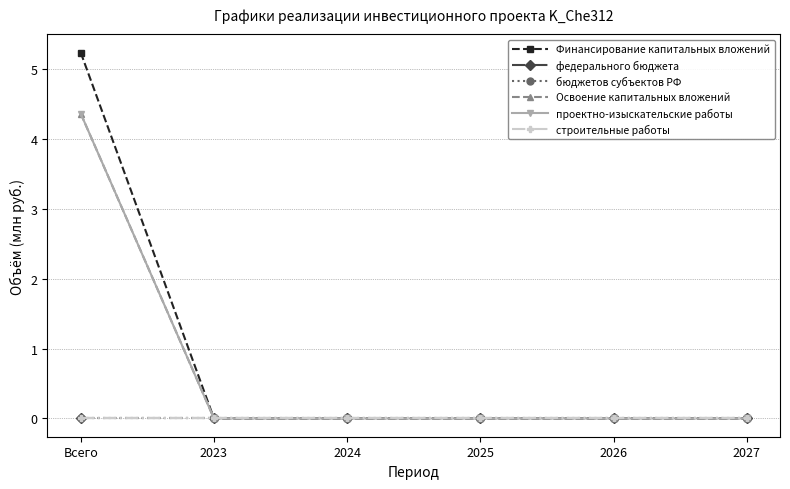

Reading left to right, extract all data points from this chart.

Финансирование капитальных вложений: Всего=5.2	2023=0.0	2024=0.0	2025=0.0	2026=0.0	2027=0.0
федерального бюджета: Всего=0.0	2023=0.0	2024=0.0	2025=0.0	2026=0.0	2027=0.0
бюджетов субъектов РФ: Всего=0.0	2023=0.0	2024=0.0	2025=0.0	2026=0.0	2027=0.0
Освоение капитальных вложений: Всего=4.4	2023=0.0	2024=0.0	2025=0.0	2026=0.0	2027=0.0
проектно-изыскательские работы: Всего=4.4	2023=0.0	2024=0.0	2025=0.0	2026=0.0	2027=0.0
строительные работы: Всего=0.0	2023=0.0	2024=0.0	2025=0.0	2026=0.0	2027=0.0